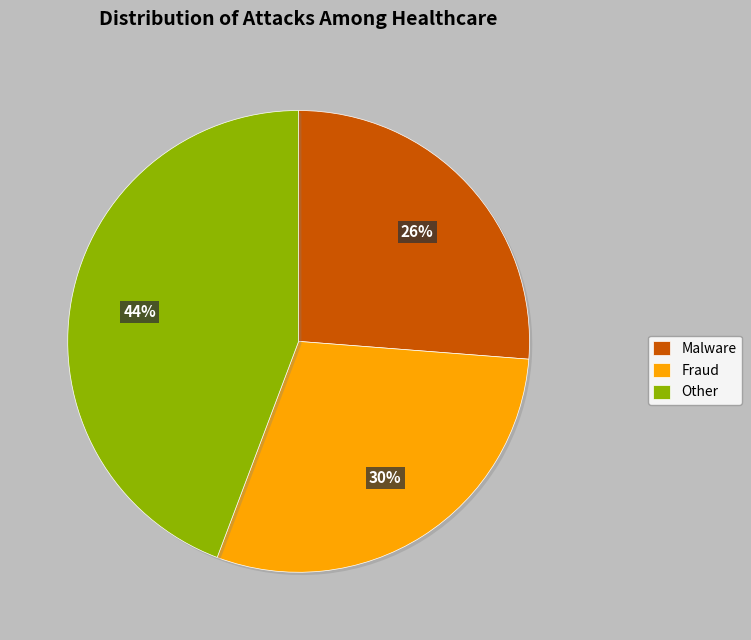

Does any single category account for the majority?

No